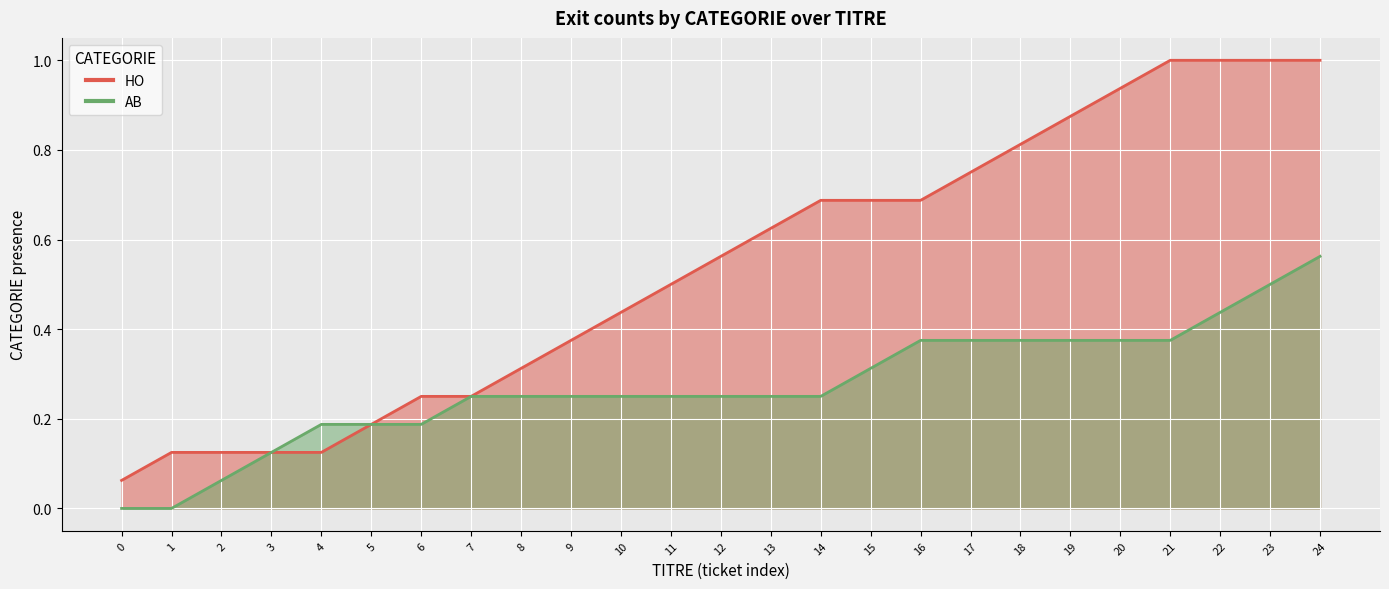

Reading left to right, extract all data points from this chart.

HO_line: 0.1	0.1	0.1	0.1	0.1	0.2	0.2	0.2	0.3	0.4	0.4	0.5	0.6	0.6	0.7	0.7	0.7	0.8	0.8	0.9	0.9	1.0	1.0	1.0	1.0
AB_line: 0.0	0.0	0.1	0.1	0.2	0.2	0.2	0.2	0.2	0.2	0.2	0.2	0.2	0.2	0.2	0.3	0.4	0.4	0.4	0.4	0.4	0.4	0.4	0.5	0.6